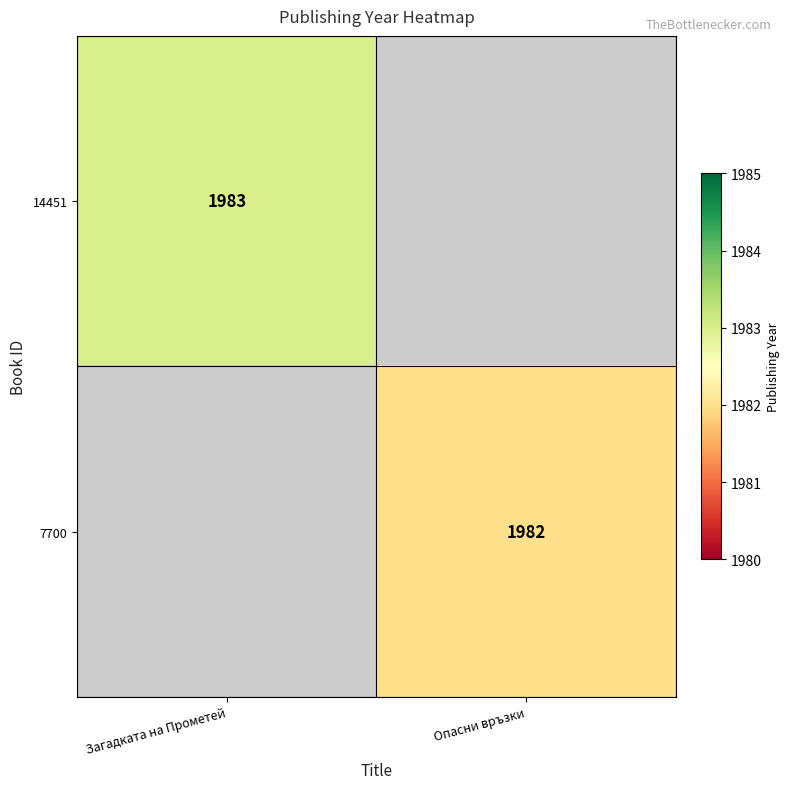

True or false: 14451 has a value of 1983 at Загадката на Прометей.

True